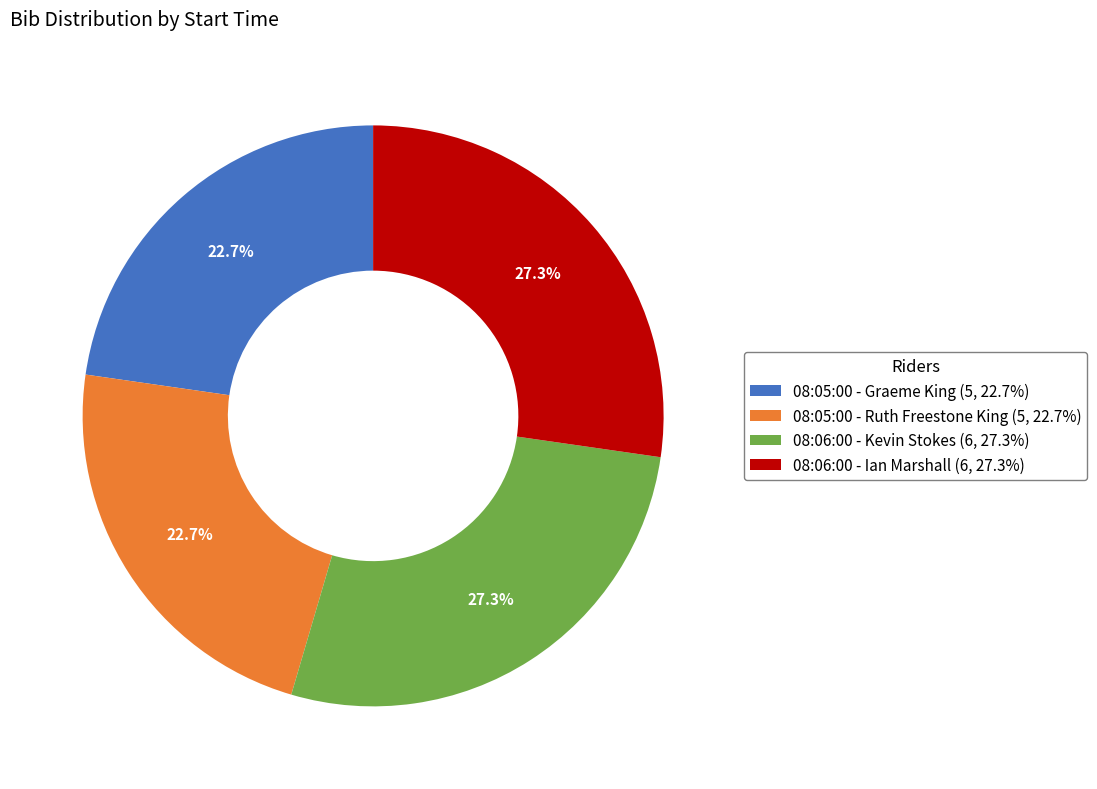

How many slices are in this pie chart?

4